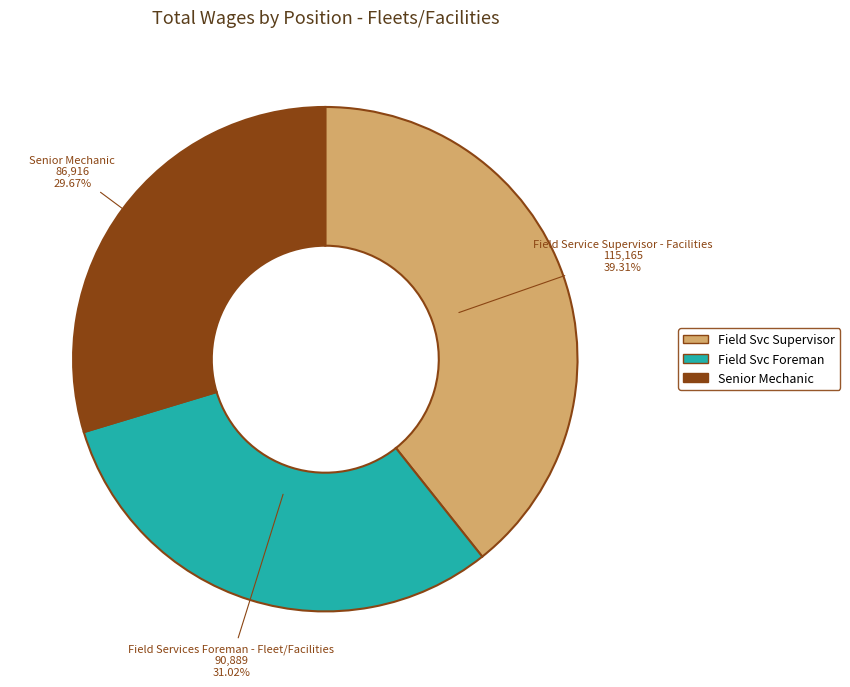

Is Senior Mechanic the majority of the pie?

No